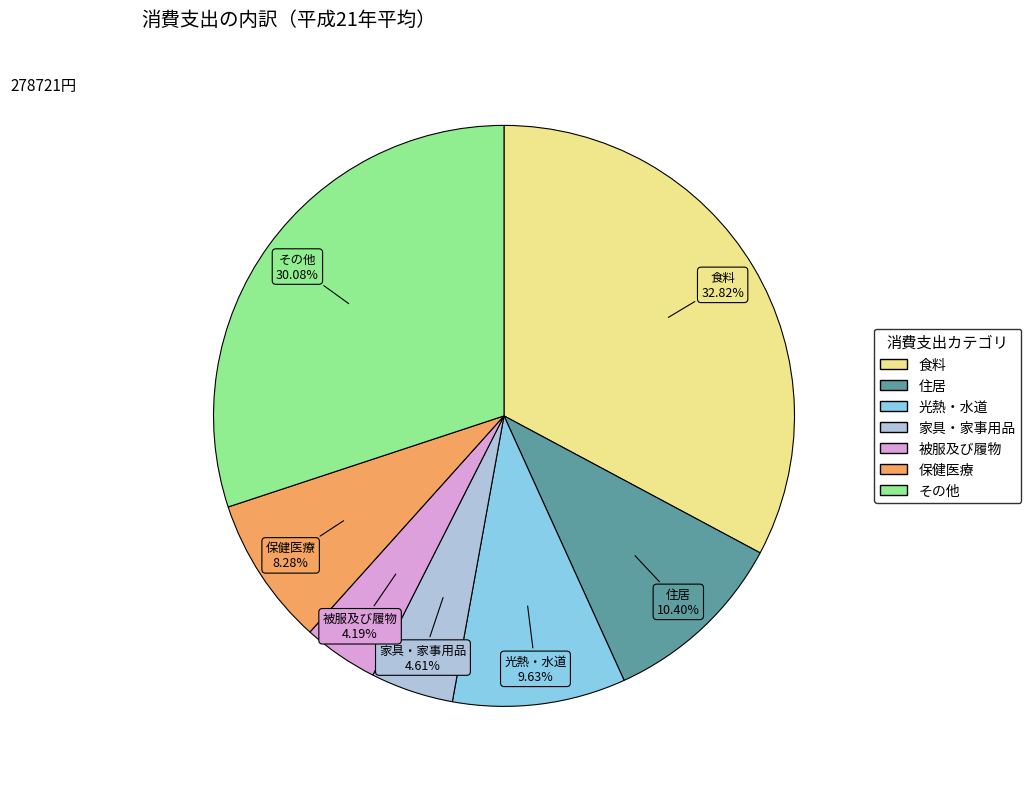

Is there a majority slice in this chart?

No